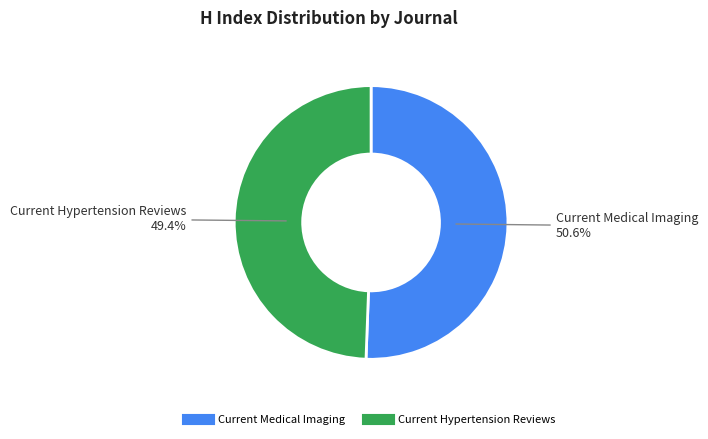

How many segments does this pie chart have?

2